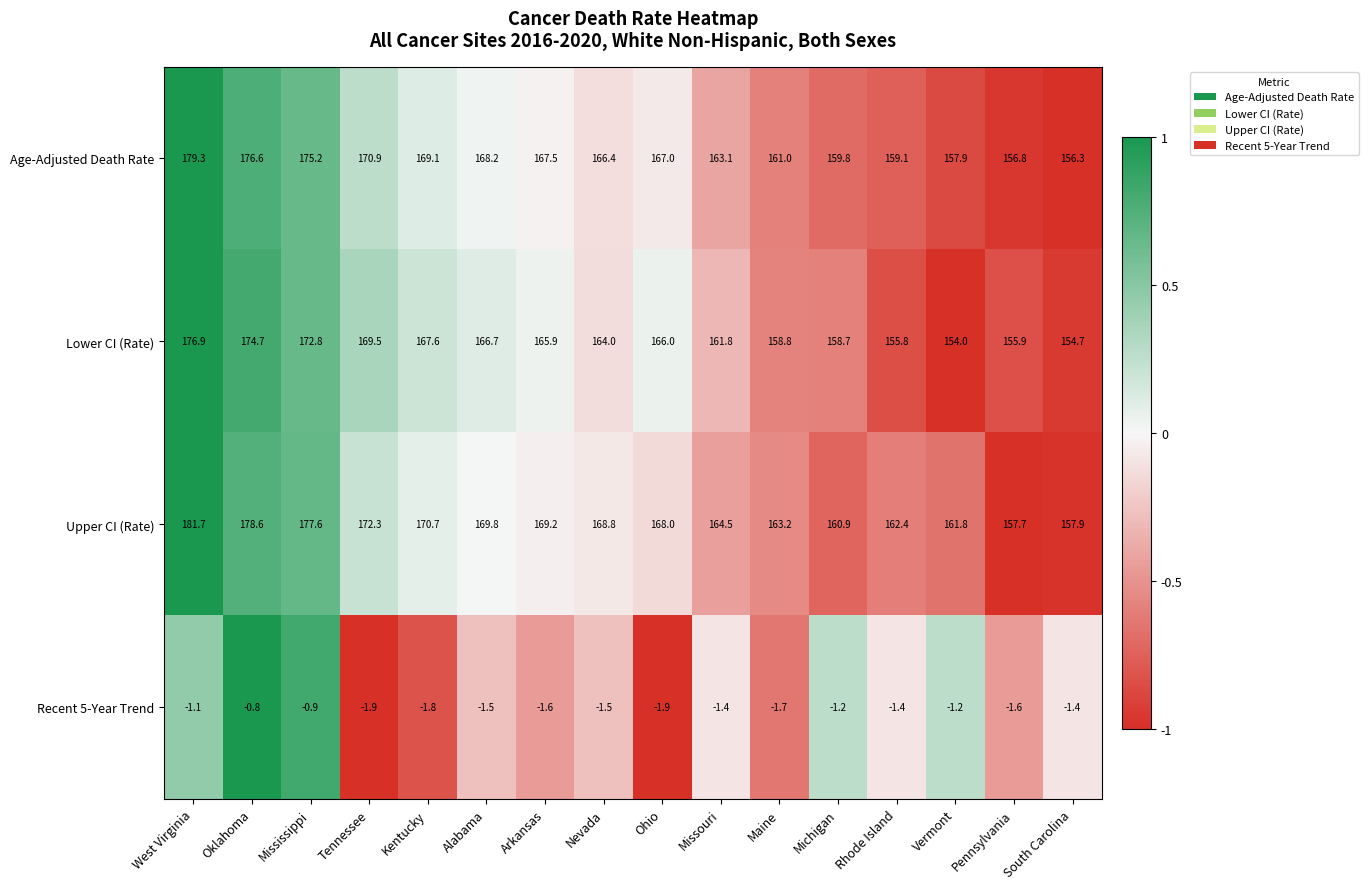

At Nevada, list the series in order from smallest to largest.

Recent 5-Year Trend, Lower CI (Rate), Age-Adjusted Death Rate, Upper CI (Rate)